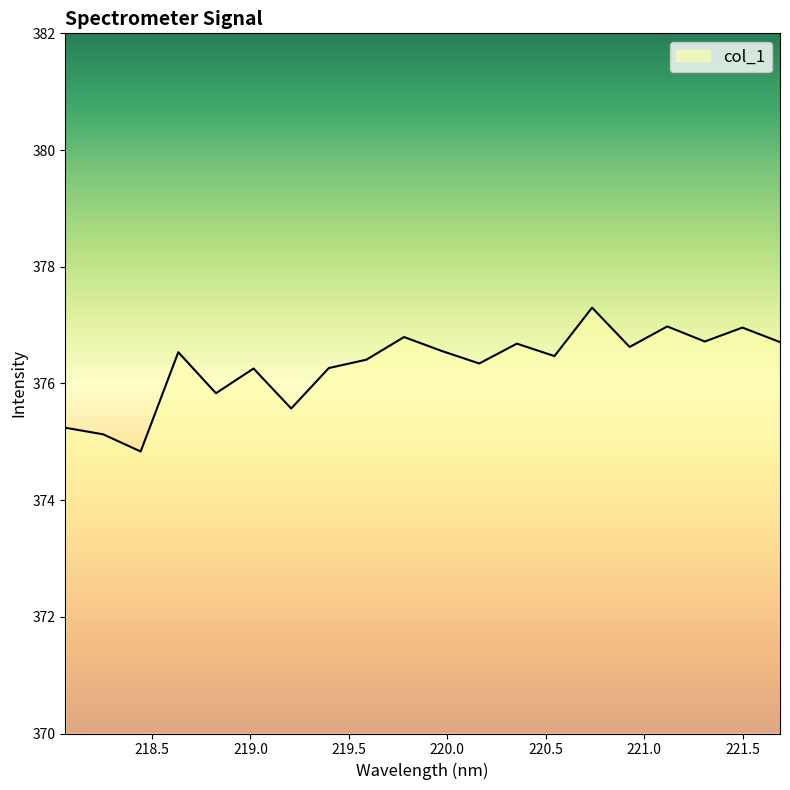

How many series are shown in this chart?

1